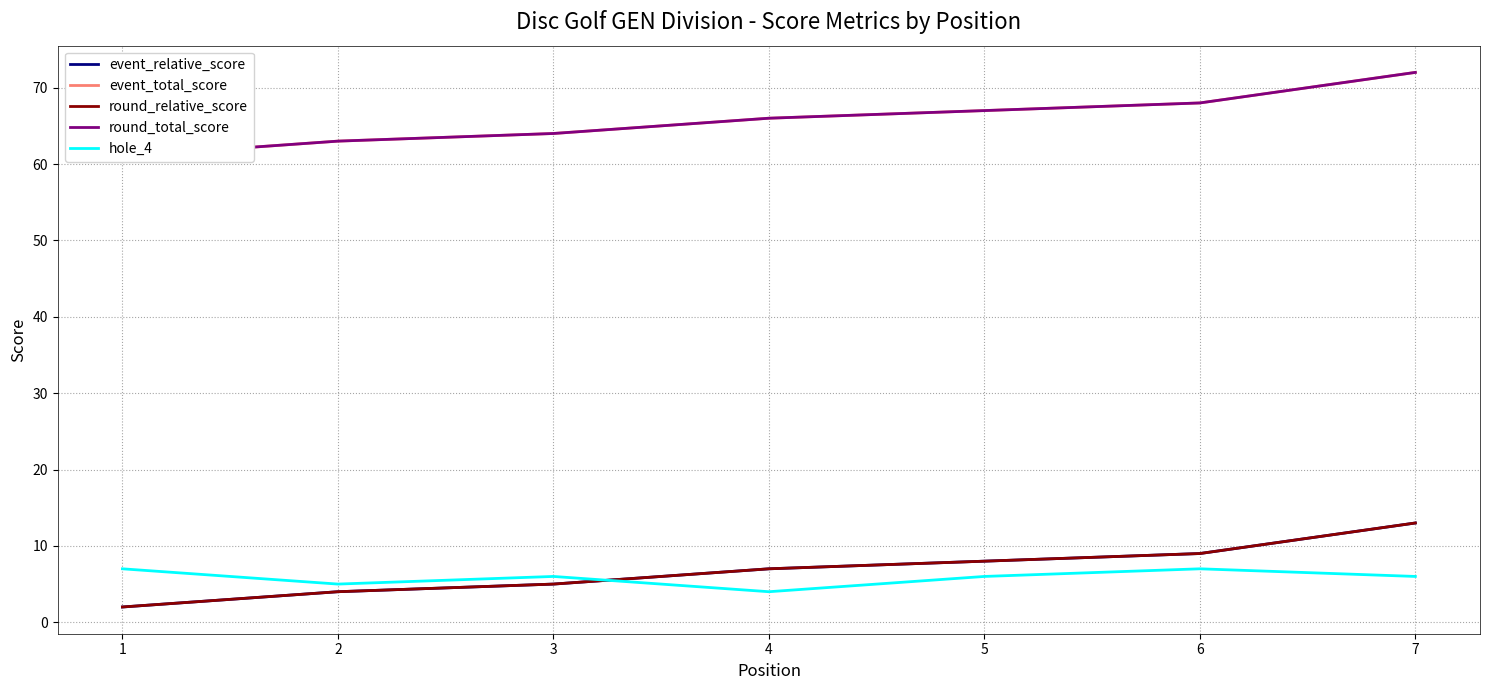

What is the smallest value displayed?

2